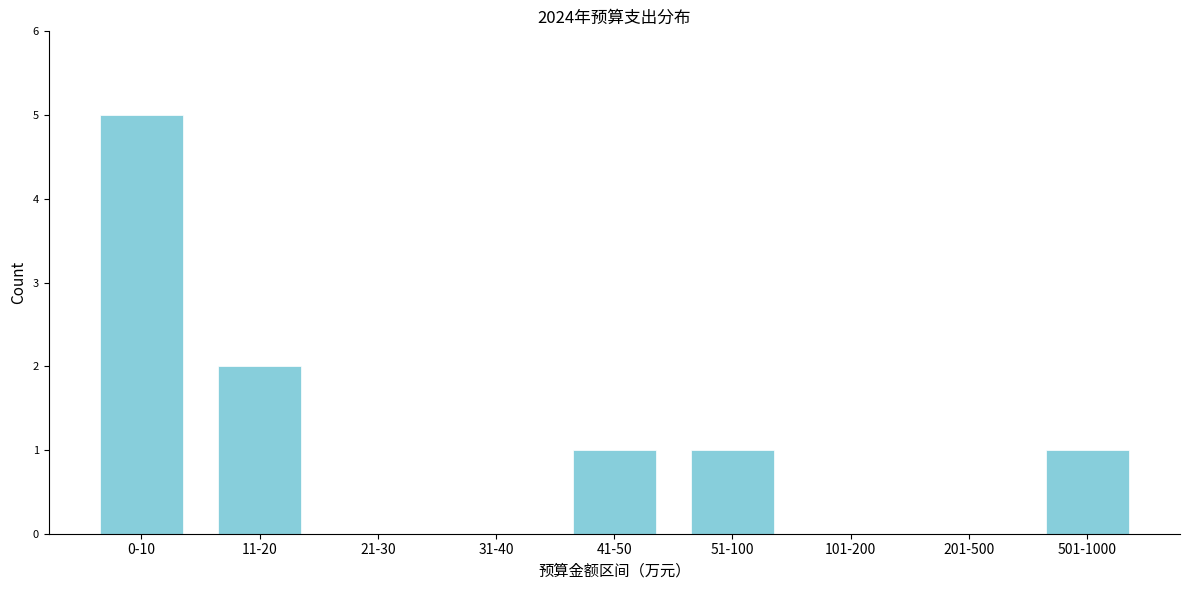

Reading left to right, extract all data points from this chart.

0-10=5	11-20=2	21-30=0	31-40=0	41-50=1	51-100=1	101-200=0	201-500=0	501-1000=1